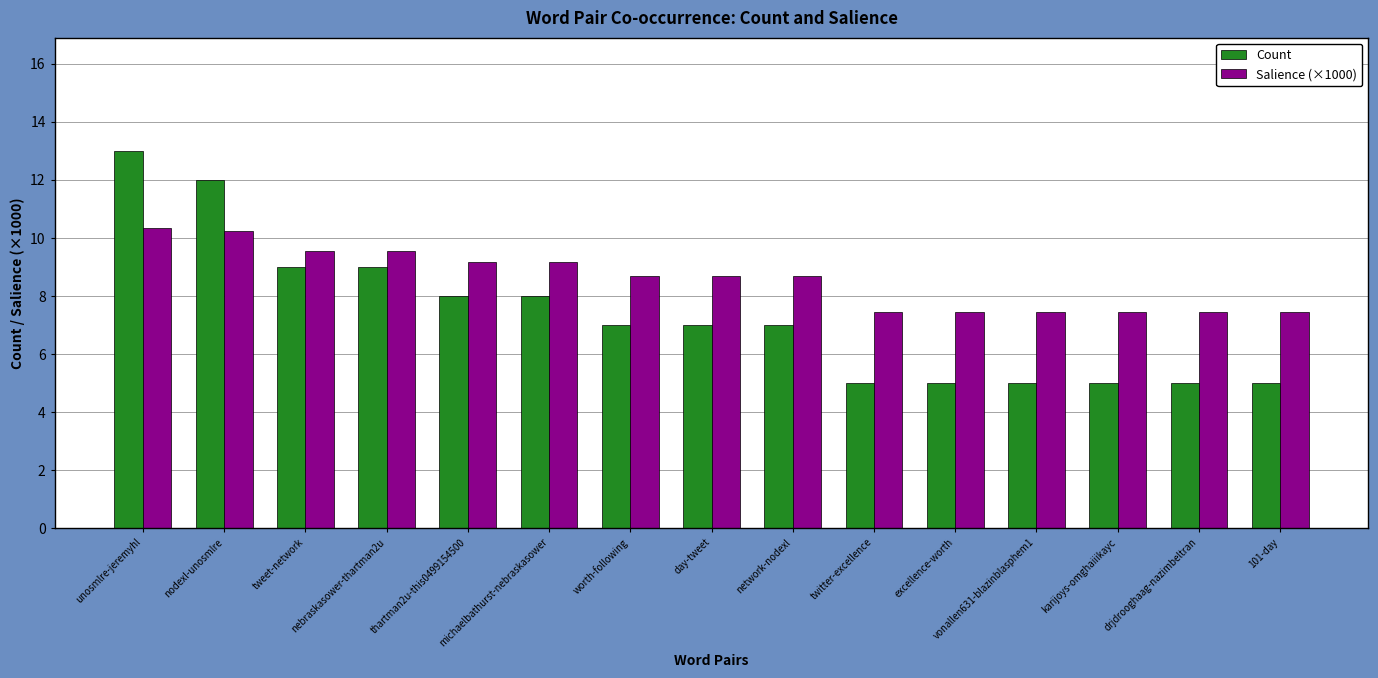

True or false: Salience (×1000) has a value of 10.3 at unosmlre-jeremyhl.

True